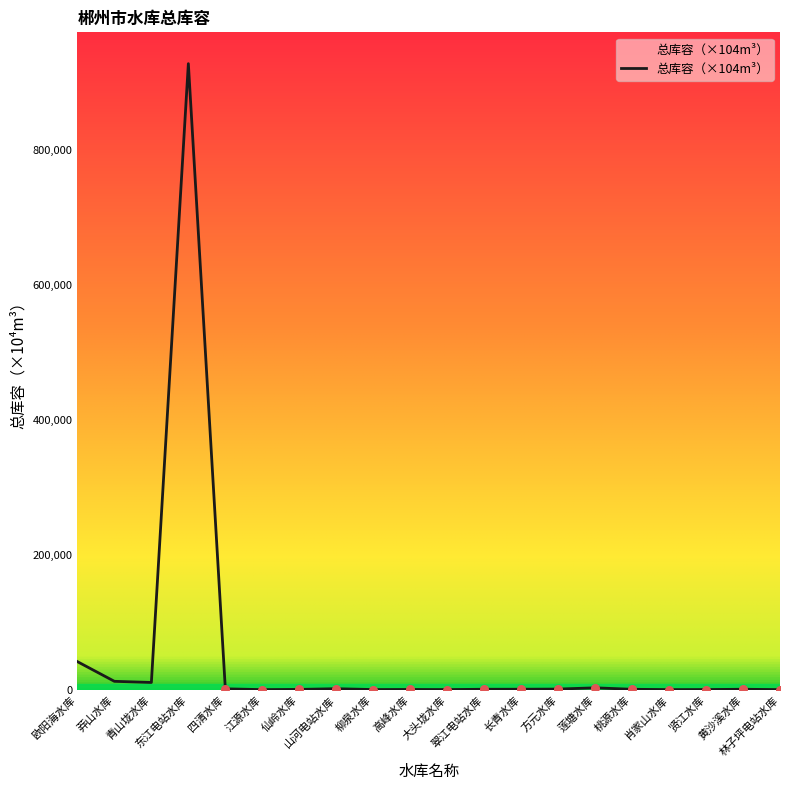

What is the ratio of the value at 莽山水库 to the value at 黄沙溪水库?

8.6